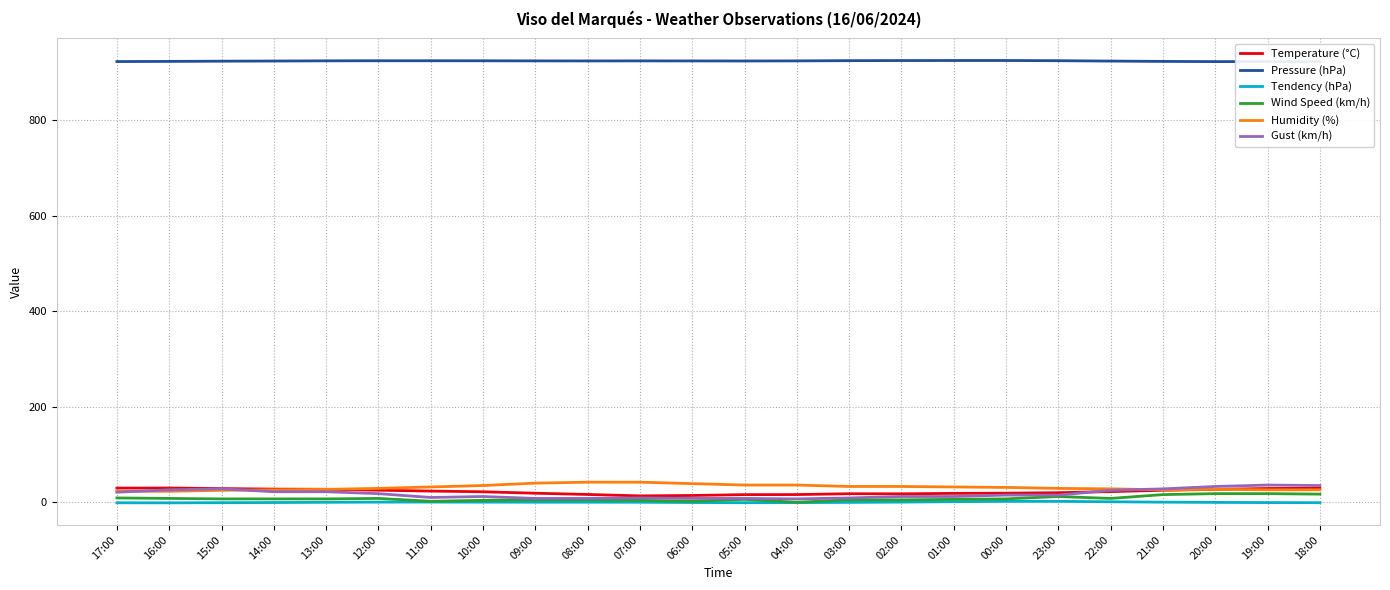

What are all the series names shown in the legend?

Temperature (°C), Pressure (hPa), Tendency (hPa), Wind Speed (km/h), Humidity (%), Gust (km/h)